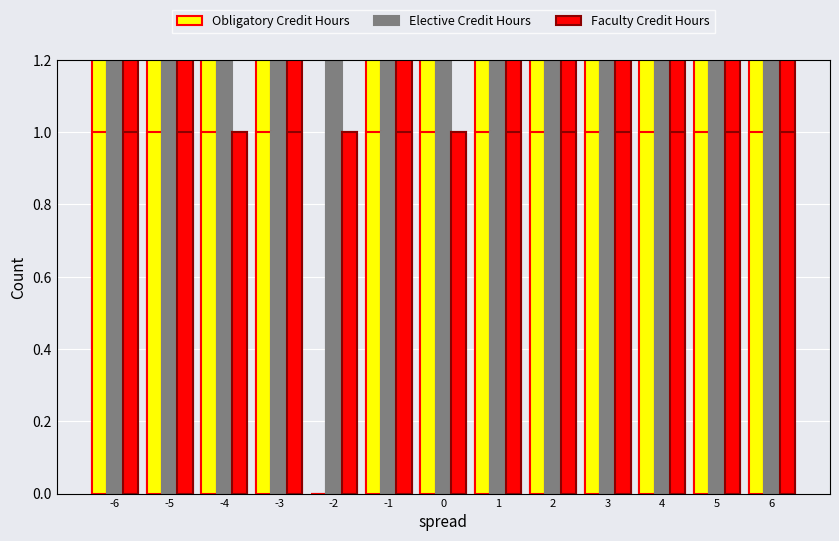

List the series in order of their peak value, highest first.

Obligatory Credit Hours, Elective Credit Hours, Faculty Credit Hours